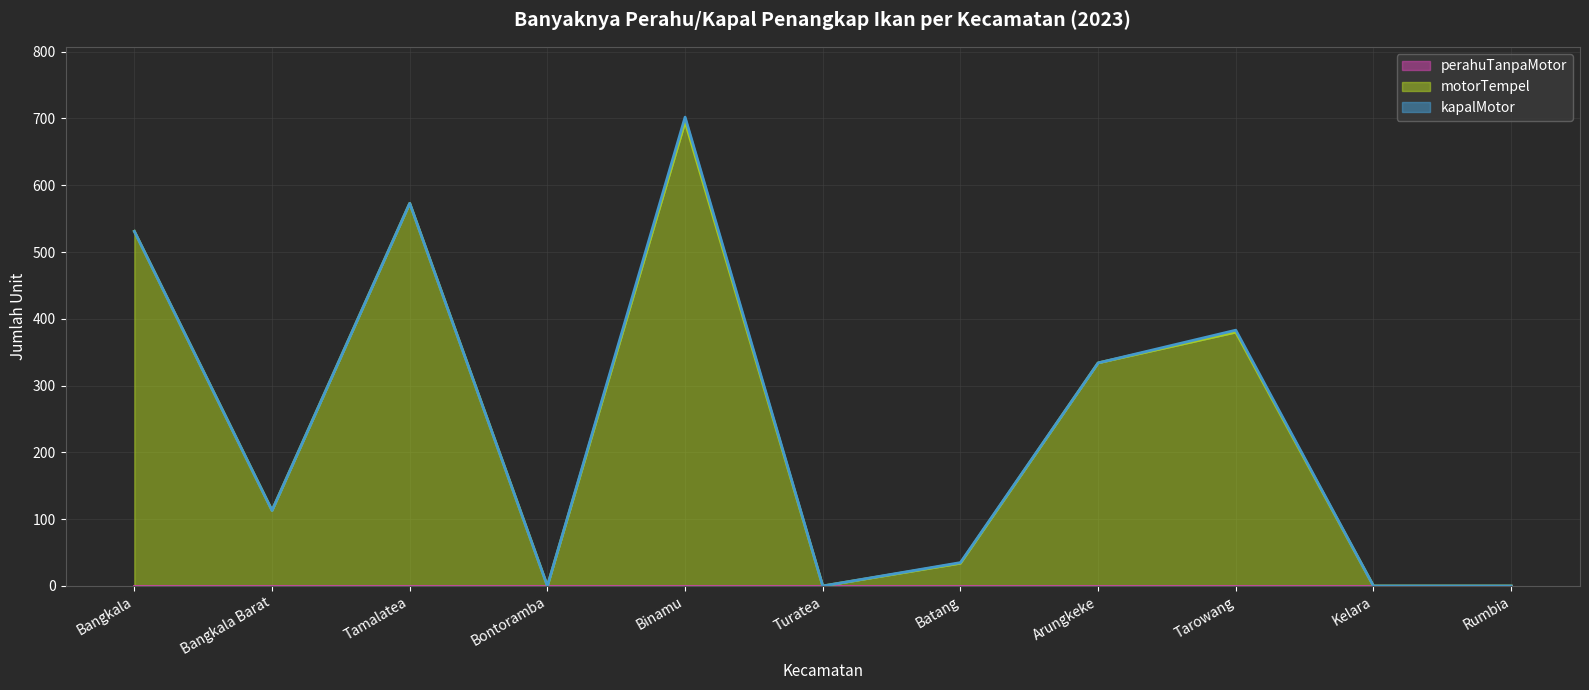

Where is the first local maximum for kapalMotor (line)?

Tamalatea